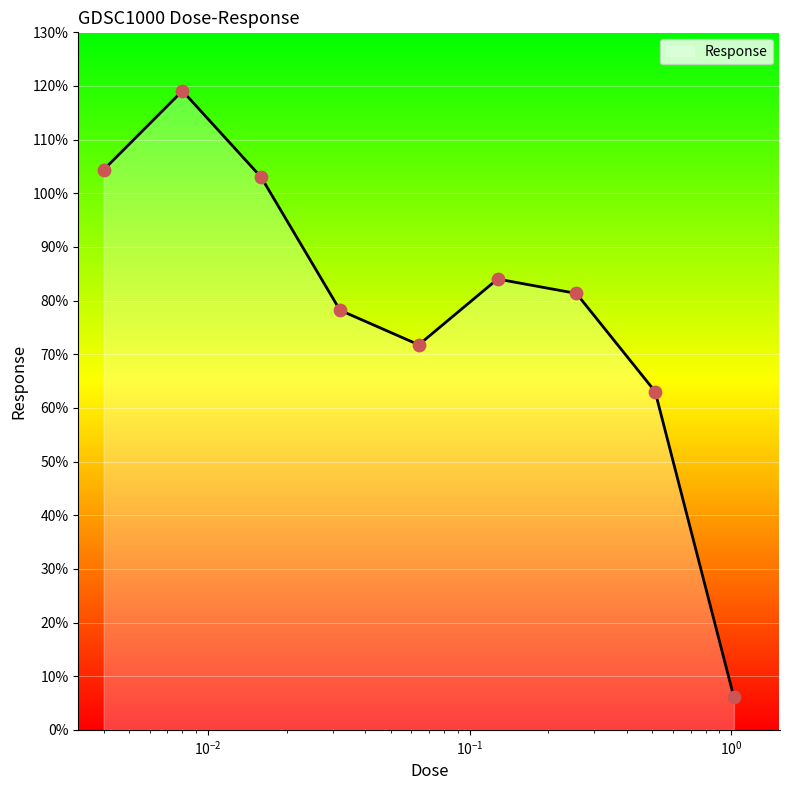

What is the greatest value displayed?

119.1